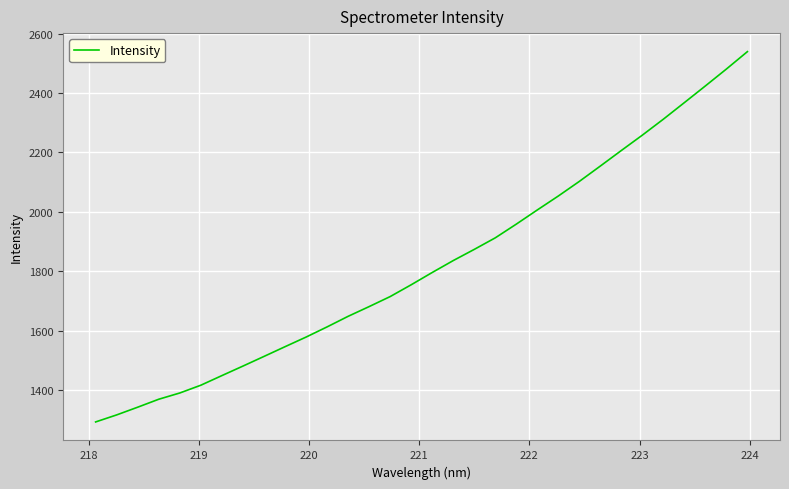

What is the minimum value shown in the chart?

1292.3